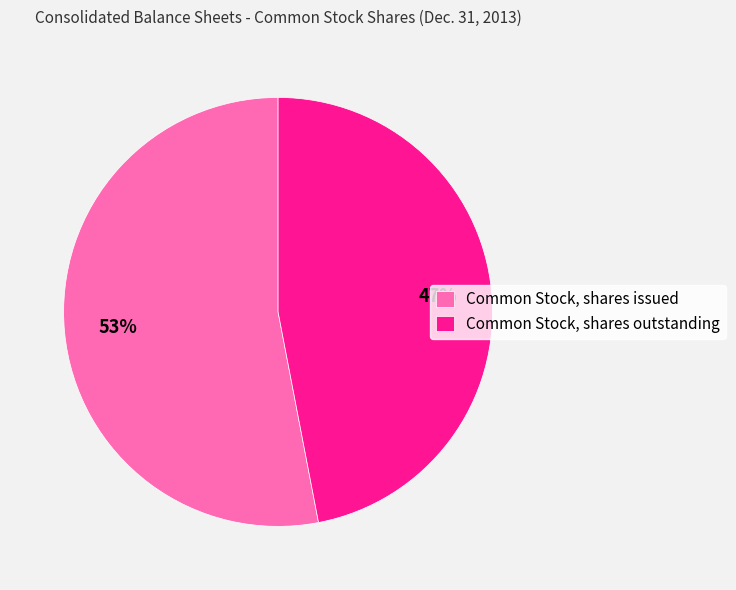

Is it true that Common Stock, shares issued is 53% of the pie?

True